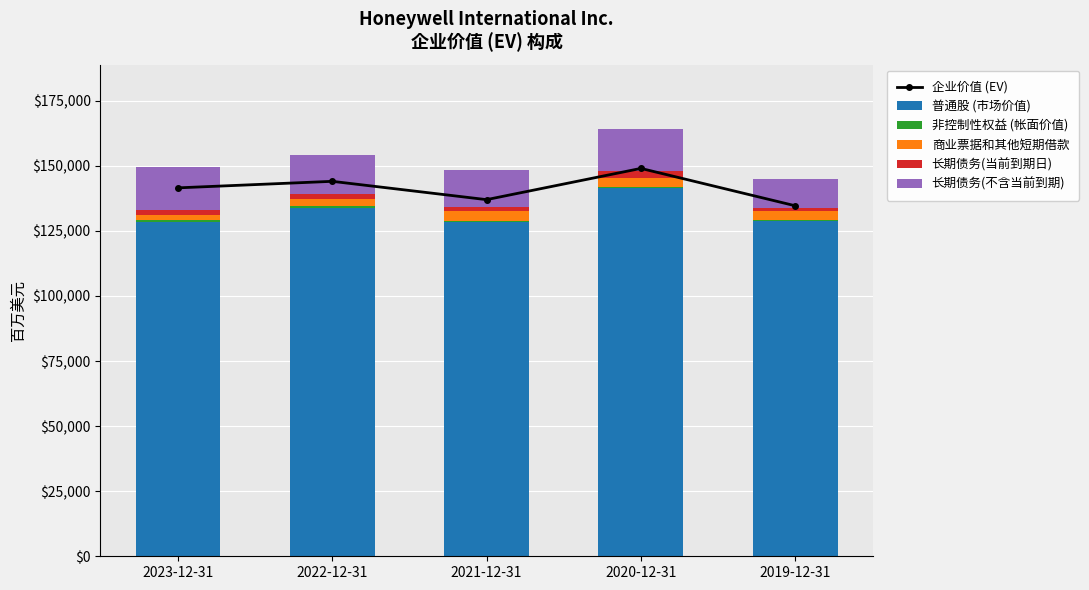

The value of 普通股 (市场价值) at 2019-12-31 is 128845. True or false?

True